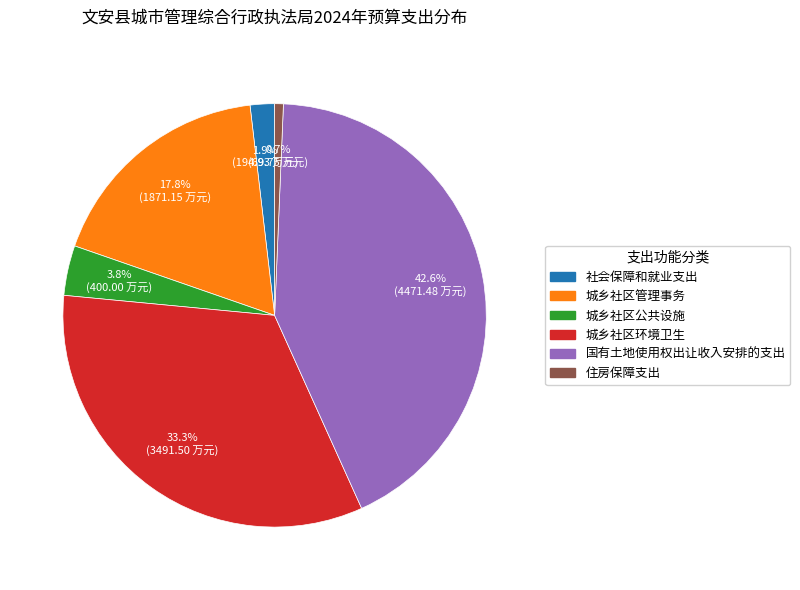

How many segments does this pie chart have?

6